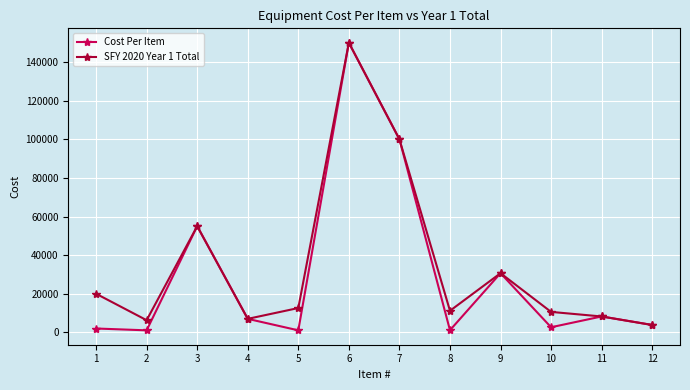

How many lines are shown in the chart?

2